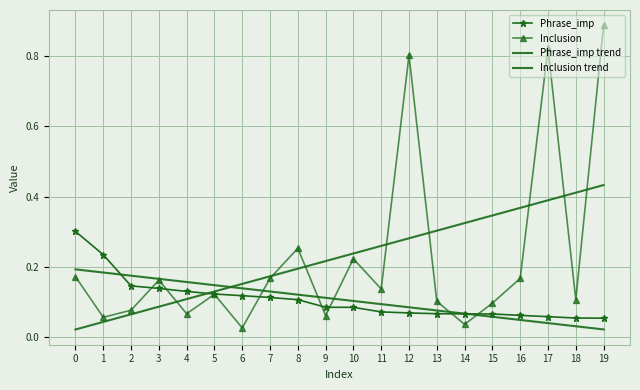

Is this an area chart (filled region under the line)?

No